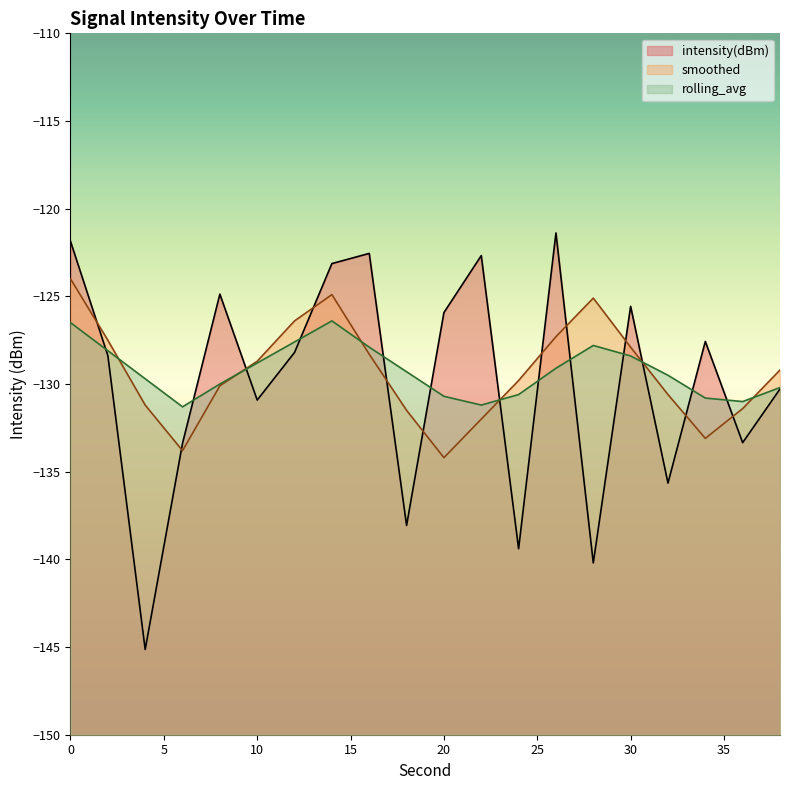

In rolling_avg, how many points are lower than both neighbors (excluding endpoints)?

3